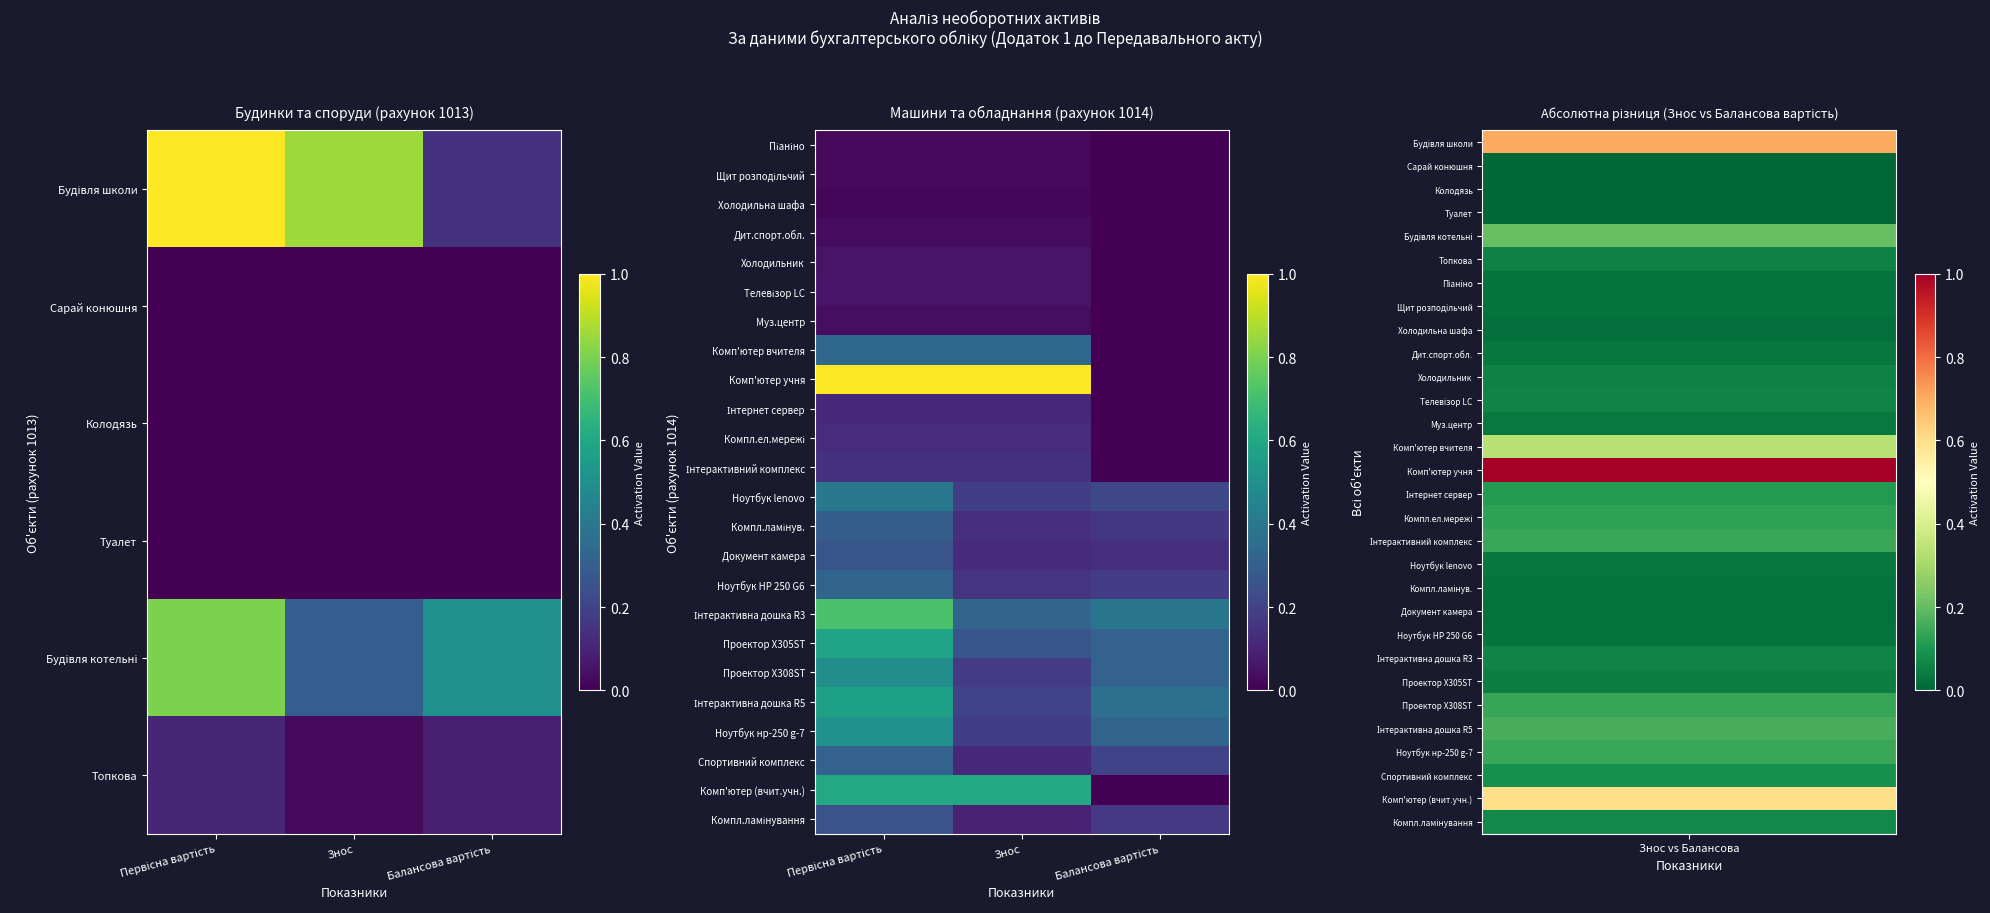

How many Телевізор LC values are between 0 and 1?

3